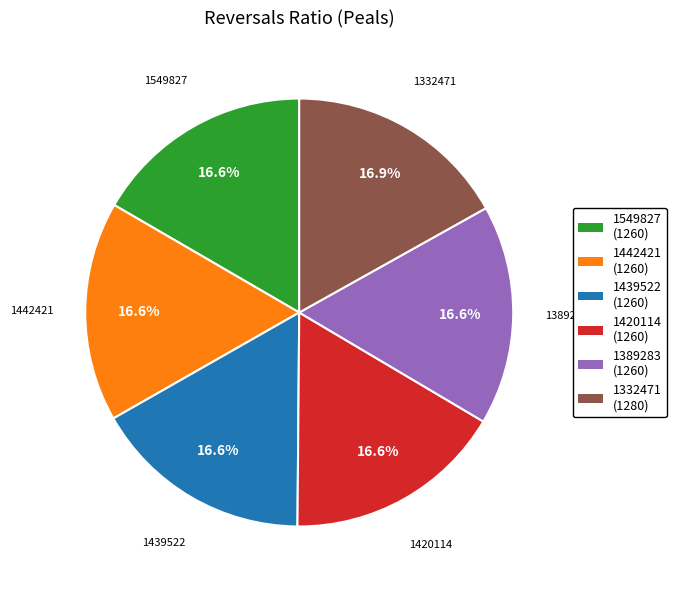

How many slices are in this pie chart?

6